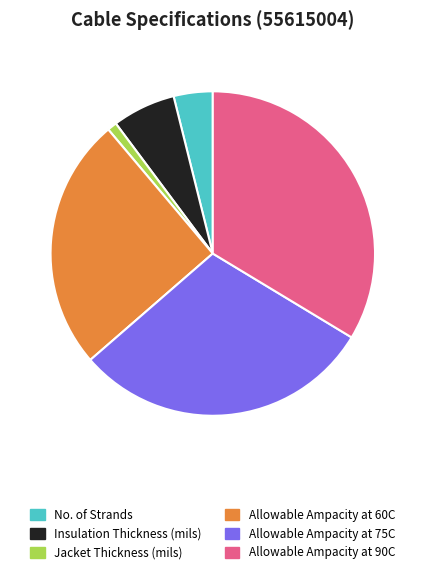

Which category has the smallest portion of the pie?

Jacket Thickness (mils)